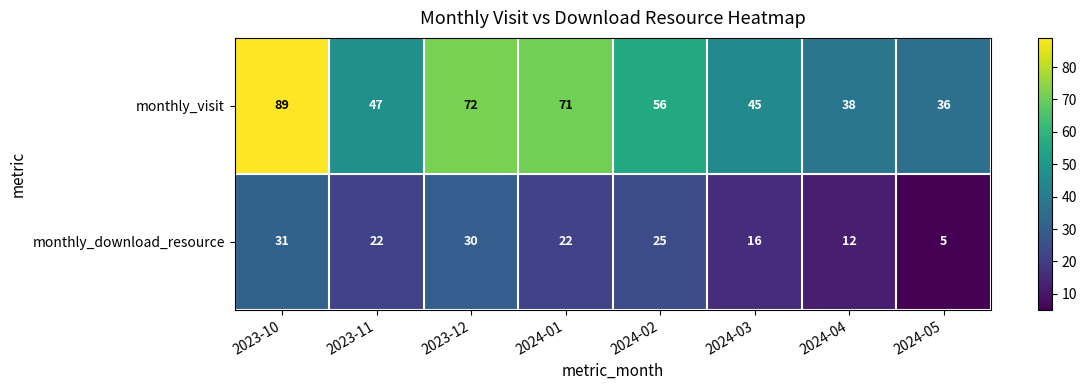

At which label is monthly_download_resource closest to 18?

2024-03